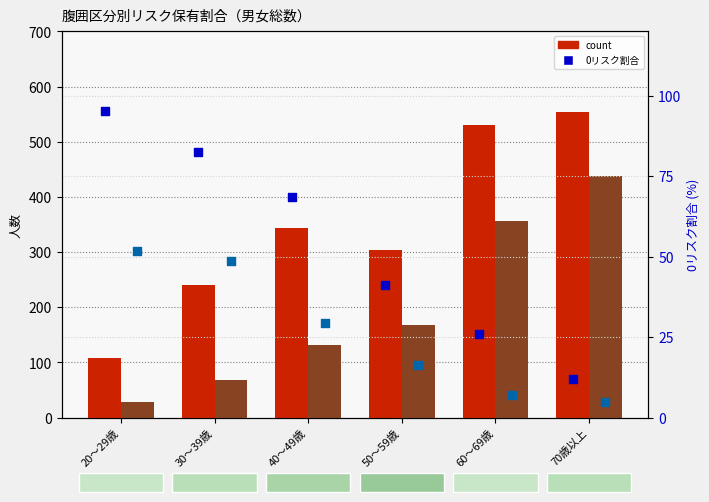

At which category is the sum across all series the highest?

70歳以上